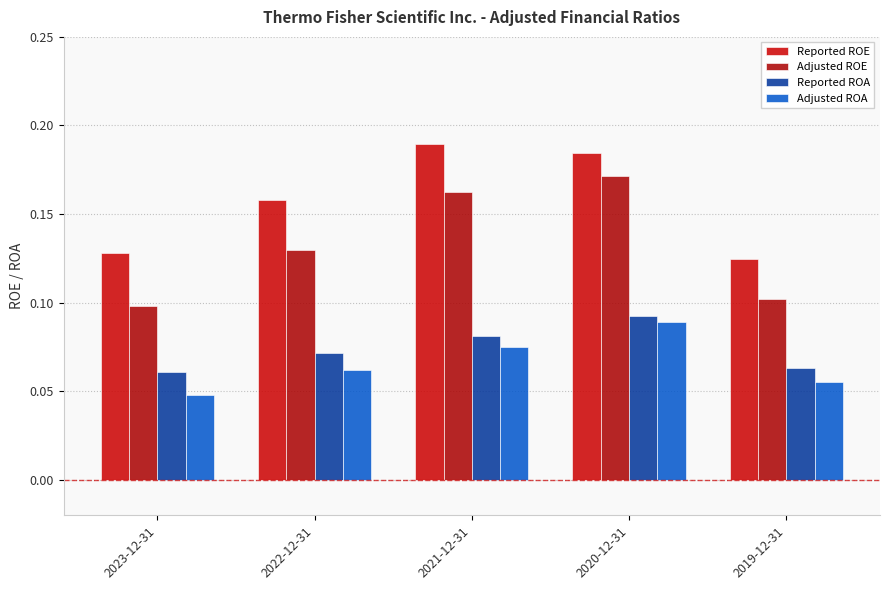

Which series has the largest total across all categories?

Reported ROE